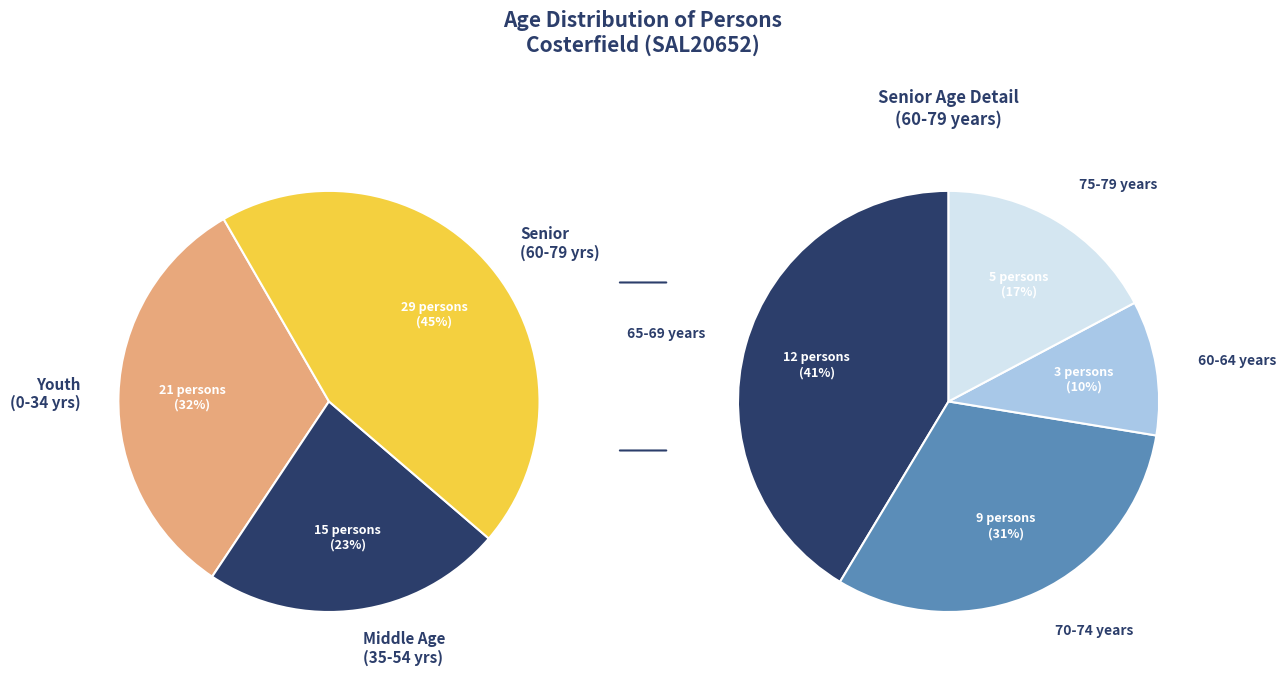

What is the largest slice in the pie chart?

65-69 years